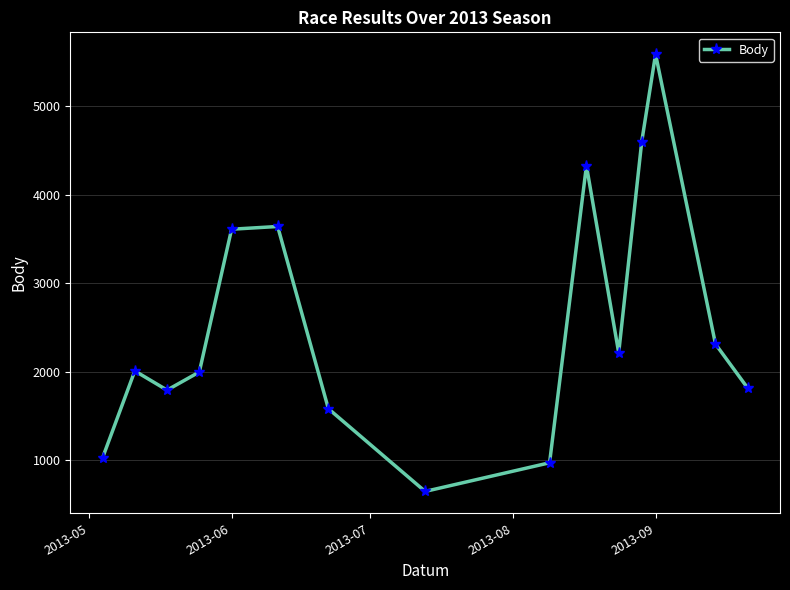

True or false: there are more than 0 points higher than both neighbors.

True